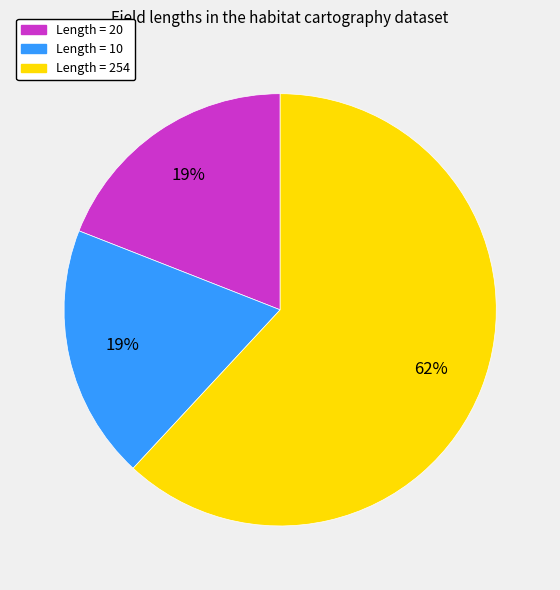

How many slices are in this pie chart?

3